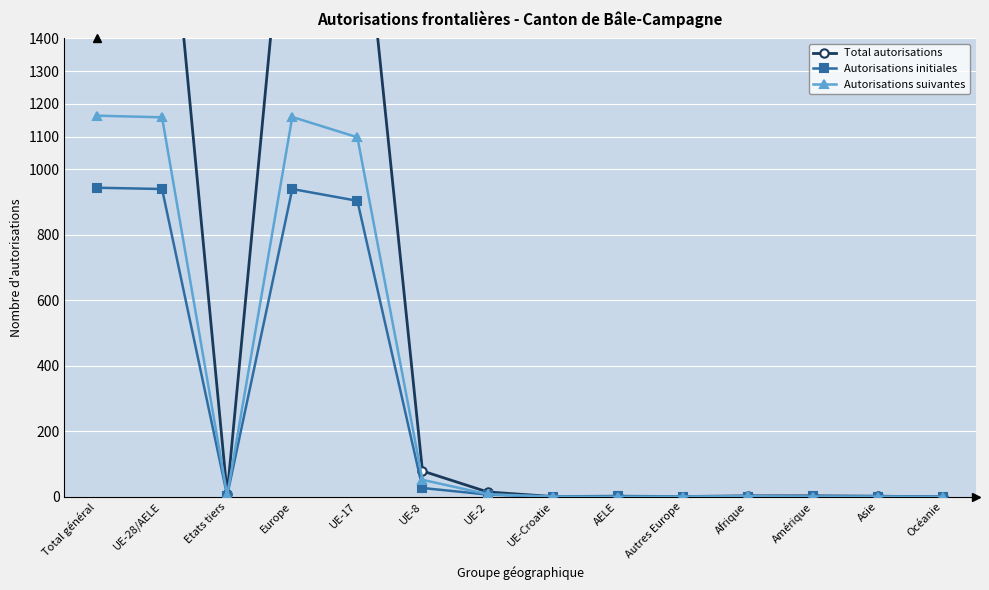

Rank the series by their average value, from highest to lowest.

Total autorisations, Autorisations suivantes, Autorisations initiales